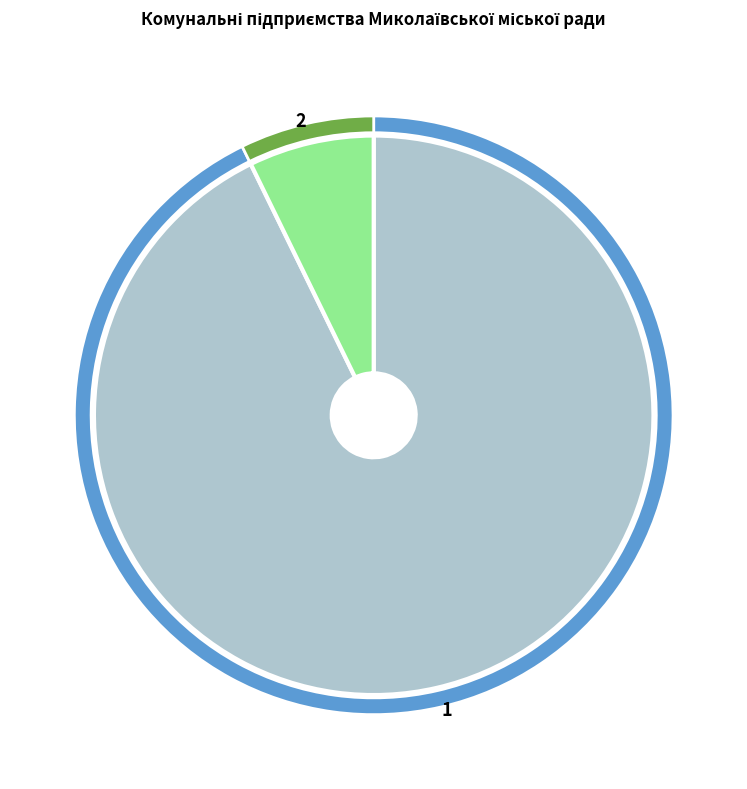

To the nearest percent, what is the difference between the largest and smallest slice percentages?

86%